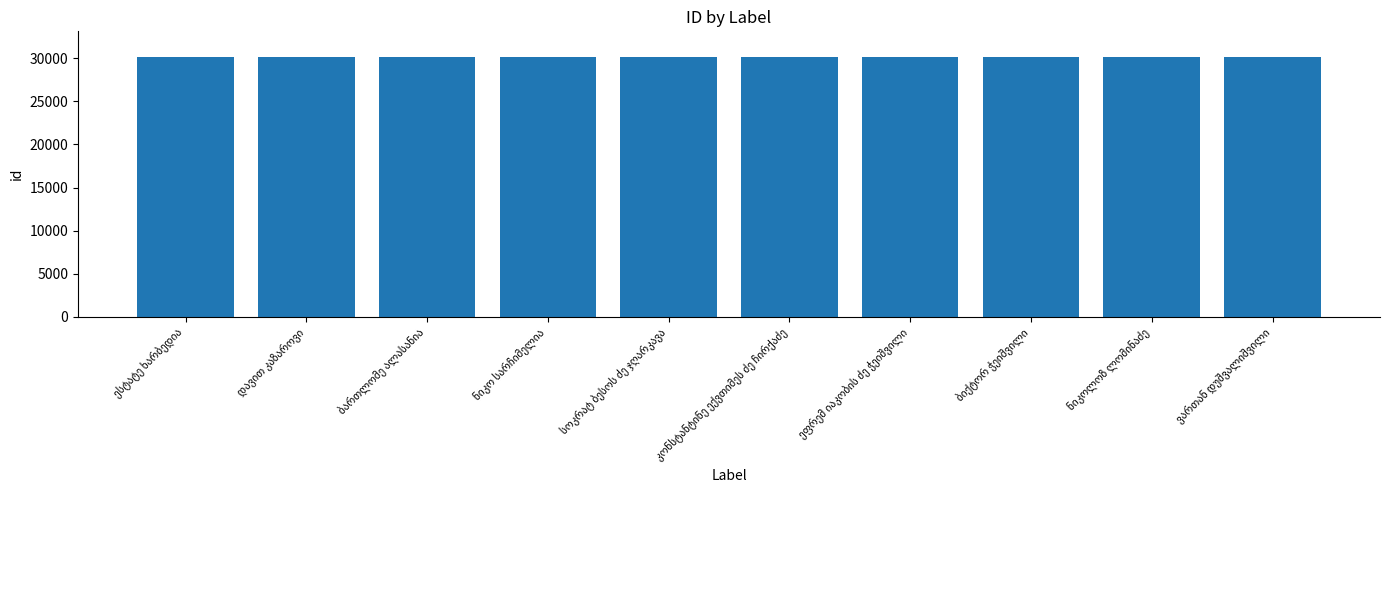

What is the value of the 8th bar from the left?

30098